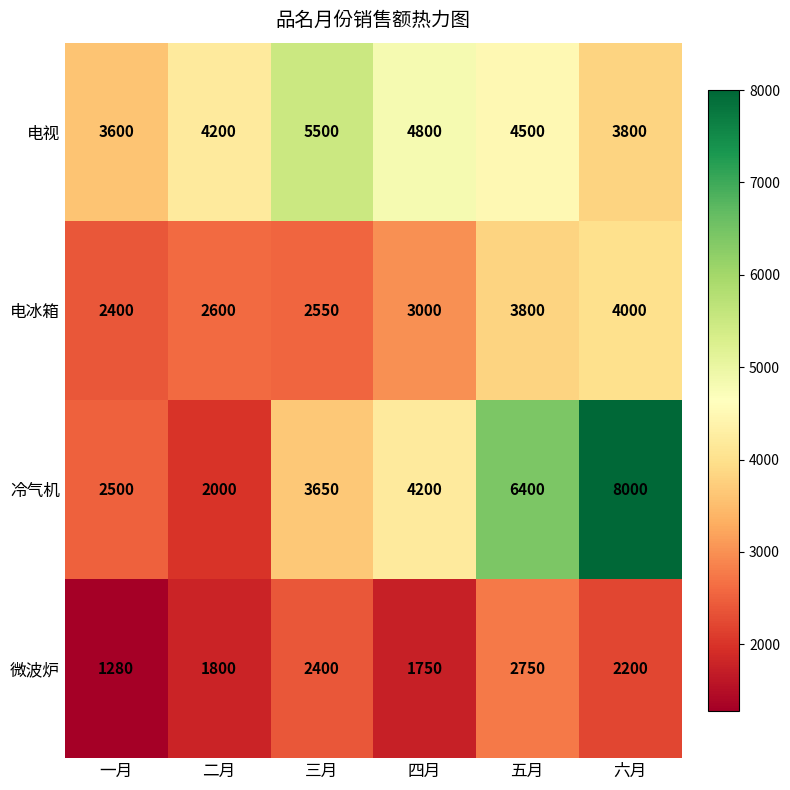

What is the spread (max minus min) of values at 三月?

3100